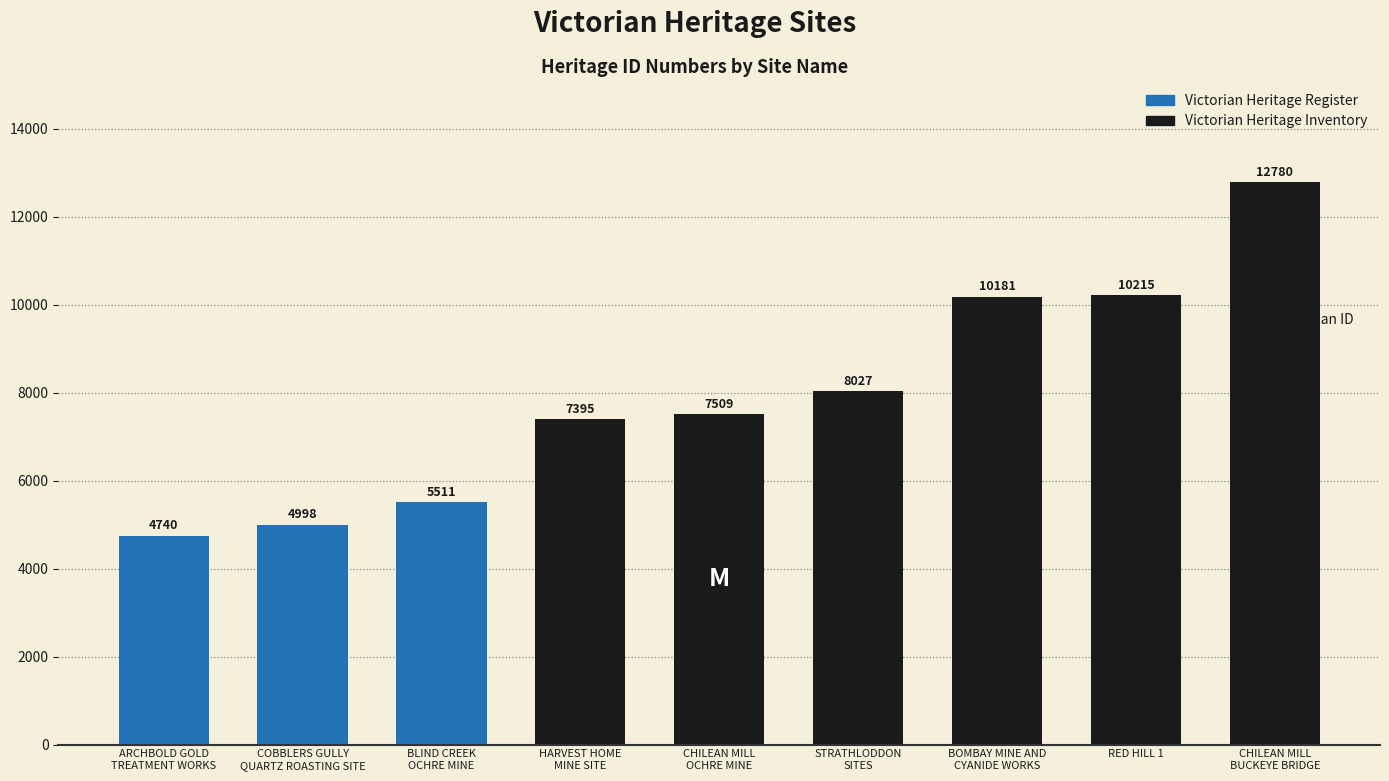

What is the minimum value shown in the chart?

4740